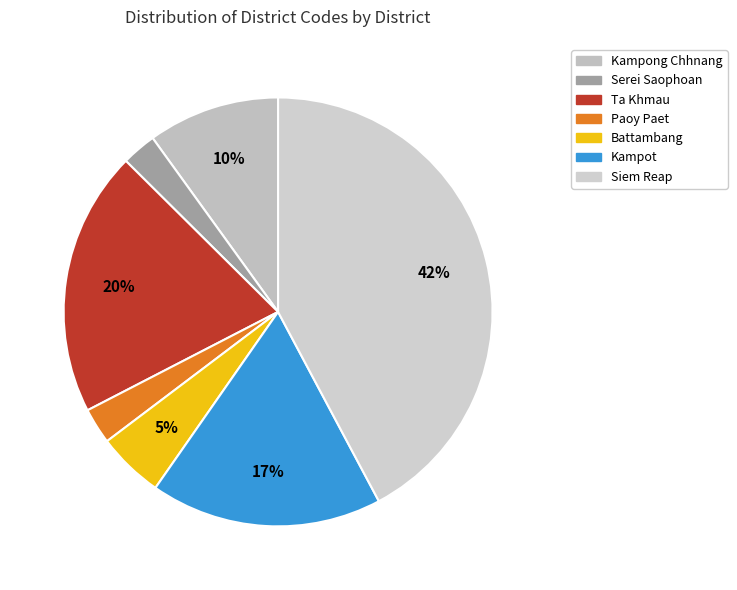

Do Battambang and Siem Reap together represent more than half of the pie?

No